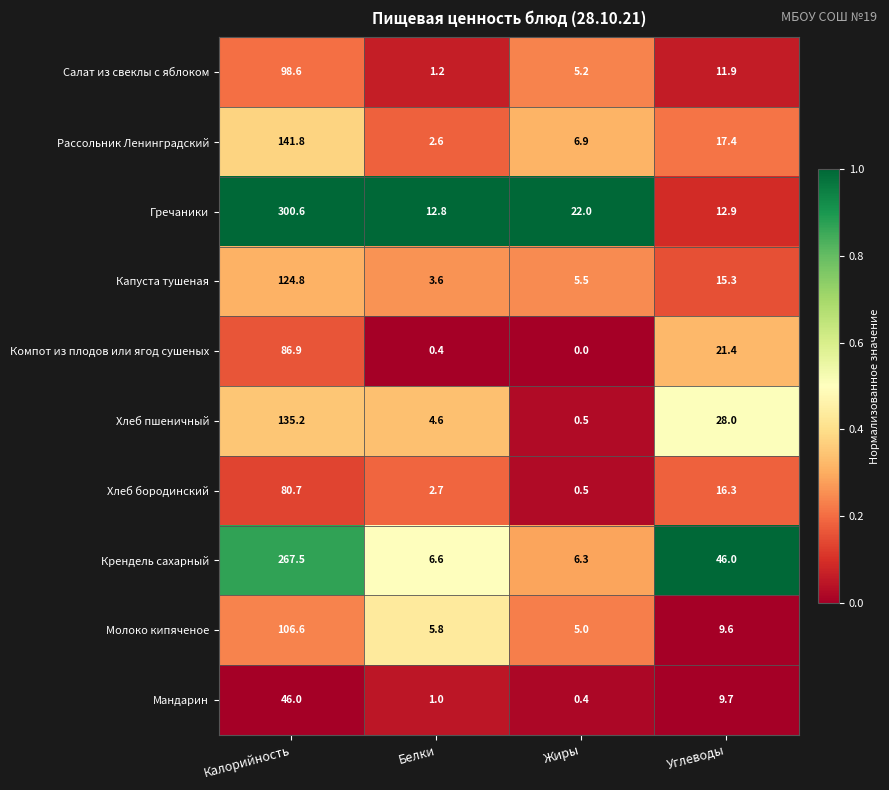

What is the spread (max minus min) of values at Жиры?

22.0